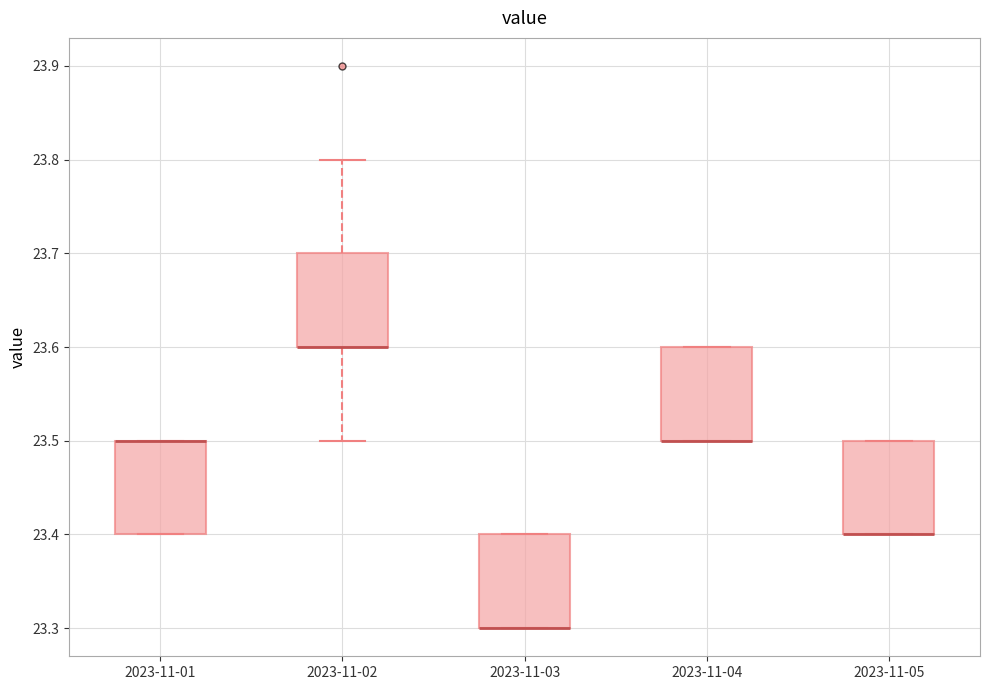

Reading left to right, read every box against the y-axis: the position of its median line, the range the box covers, and the ends of its whiskers. The values are not printed on the chart, so give them approximately, as read against the axis.

2023-11-01: median 23.5 (drawn on the box's upper edge), box 23.4 to 23.5, whiskers 23.4 to 23.5
2023-11-02: median 23.6 (drawn on the box's lower edge), box 23.6 to 23.7, whiskers 23.5 to 23.8
2023-11-03: median 23.3 (drawn on the box's lower edge), box 23.3 to 23.4, whiskers 23.3 to 23.4
2023-11-04: median 23.5 (drawn on the box's lower edge), box 23.5 to 23.6, whiskers 23.5 to 23.6
2023-11-05: median 23.4 (drawn on the box's lower edge), box 23.4 to 23.5, whiskers 23.4 to 23.5